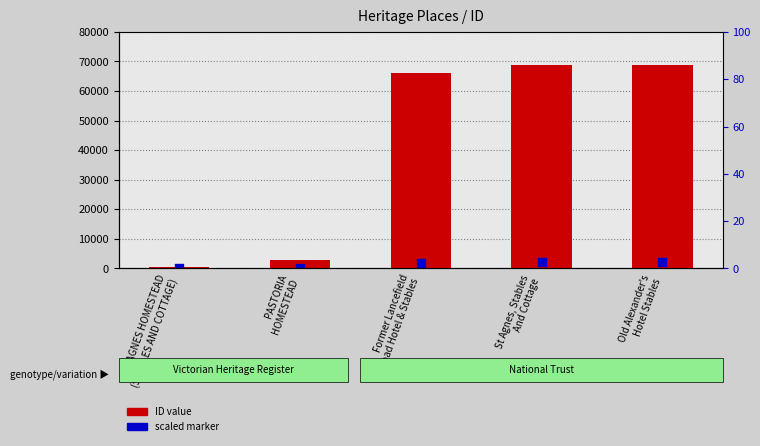

Which series reaches the maximum Y coordinate?

ID value